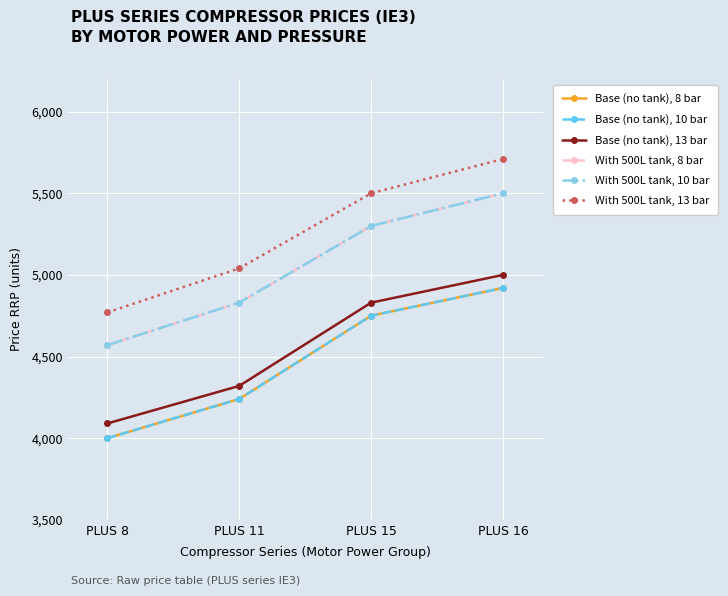

Which category has the highest value across all series?

PLUS 16